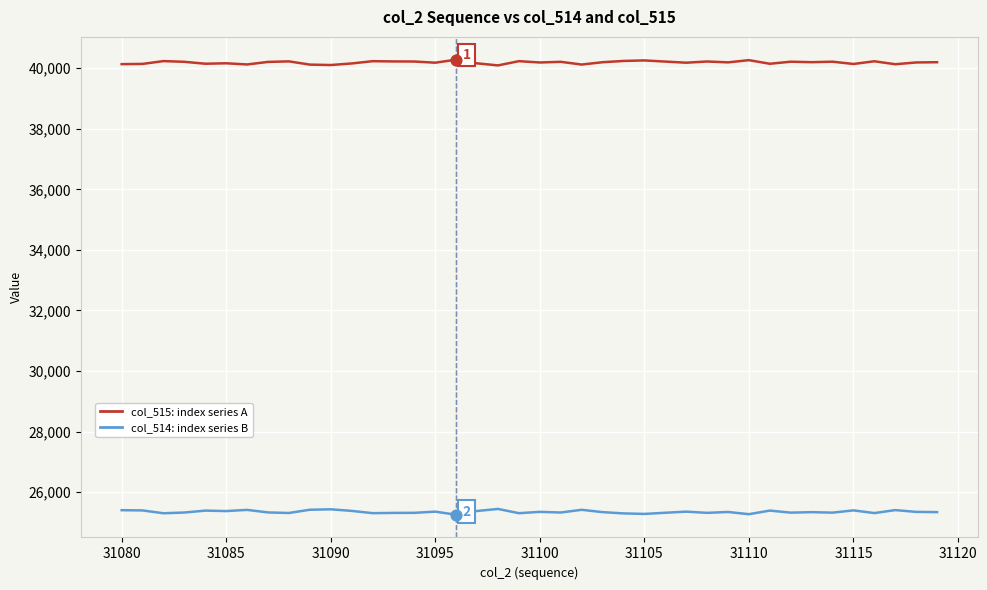

What is the greatest value displayed?

40283